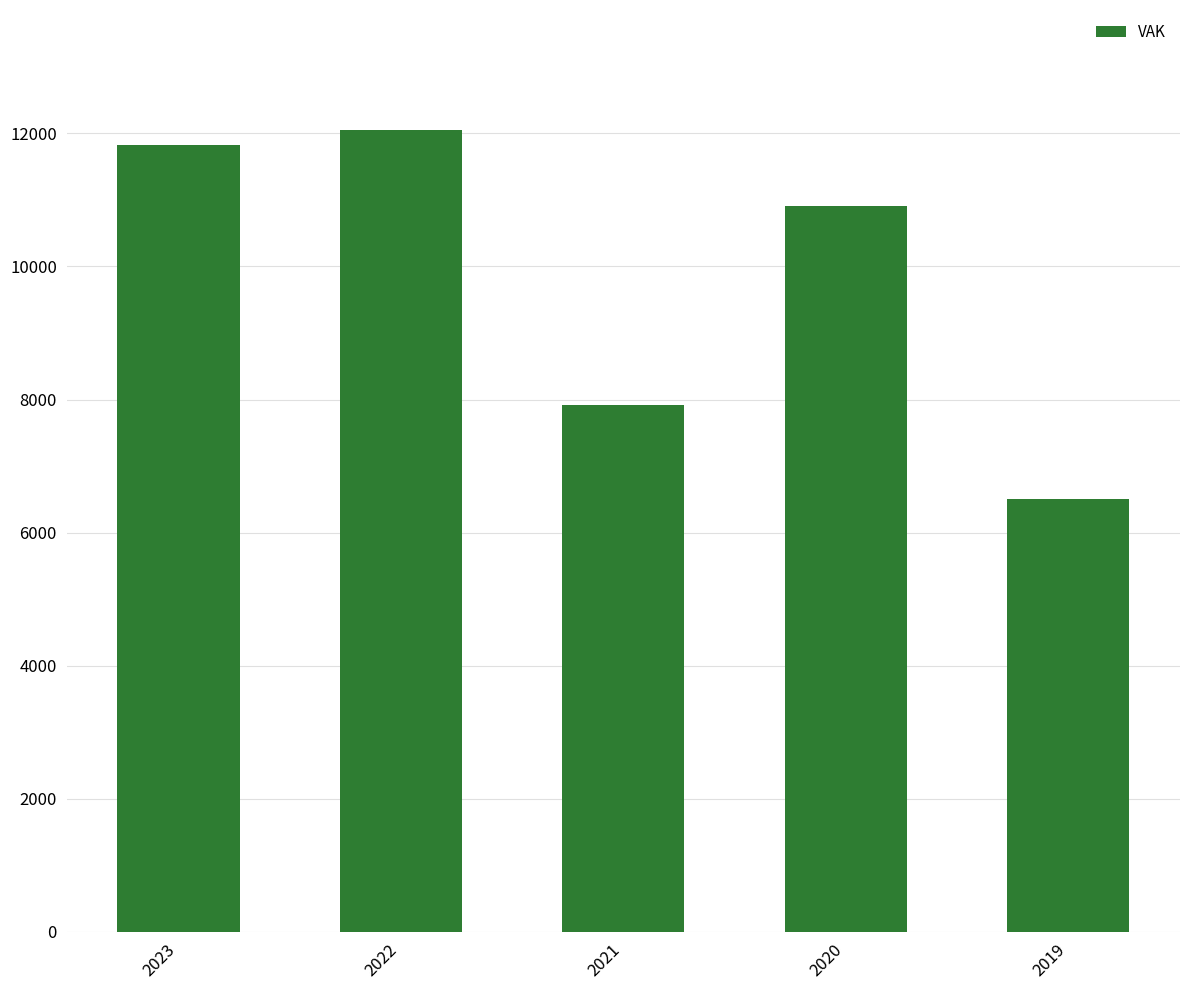

Reading left to right, what are all the values shown in this chart?

2023=11824	2022=12046	2021=7916	2020=10905	2019=6512